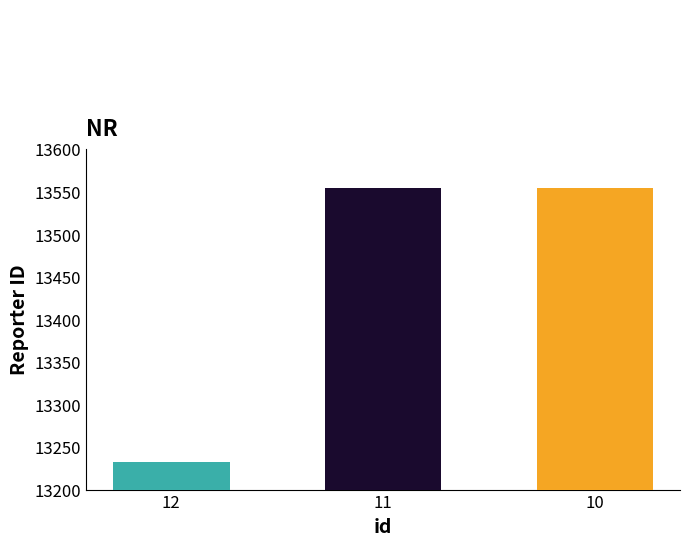

The chart shows a value of 20575 at 12. True or false?

False